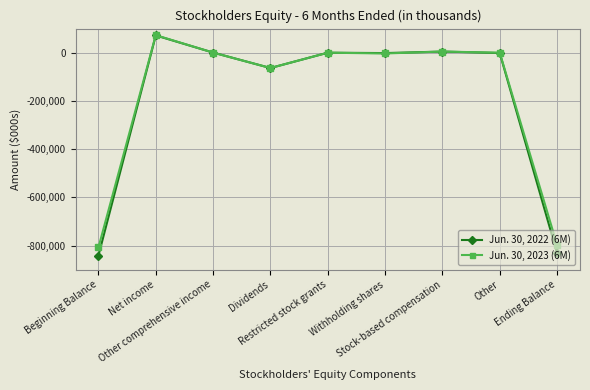

List the series in order of their peak value, lowest first.

Jun. 30, 2022 (6M), Jun. 30, 2023 (6M)